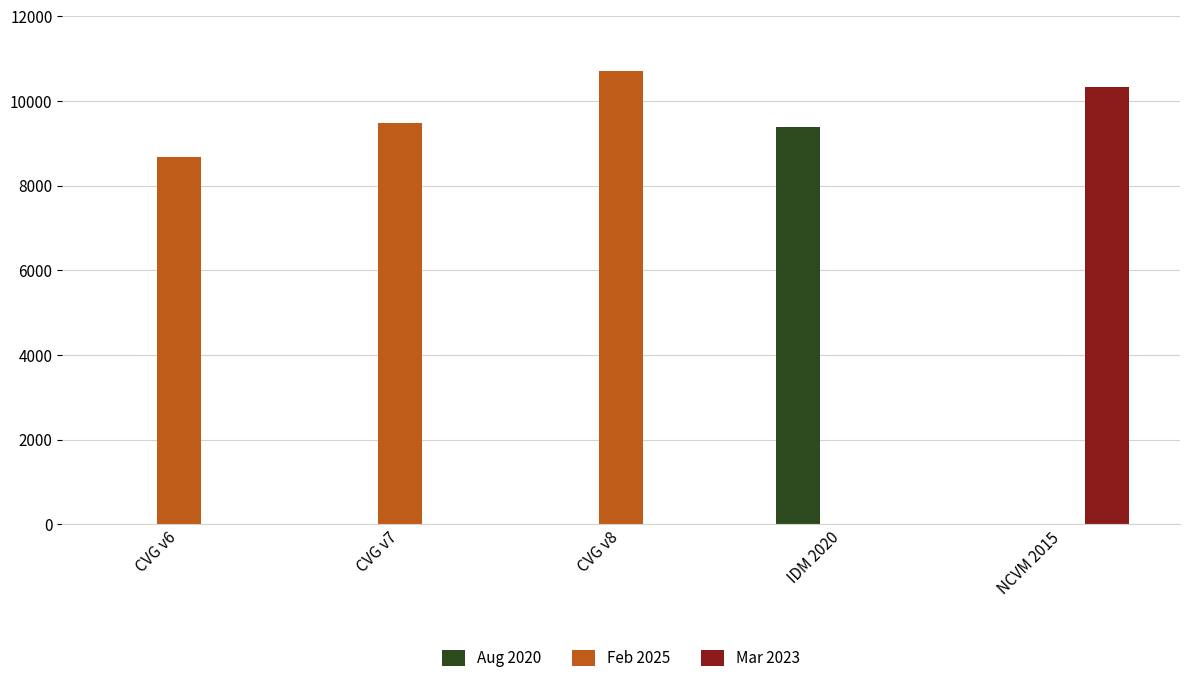

At which category does the chart reach its peak across all series?

CVG v8